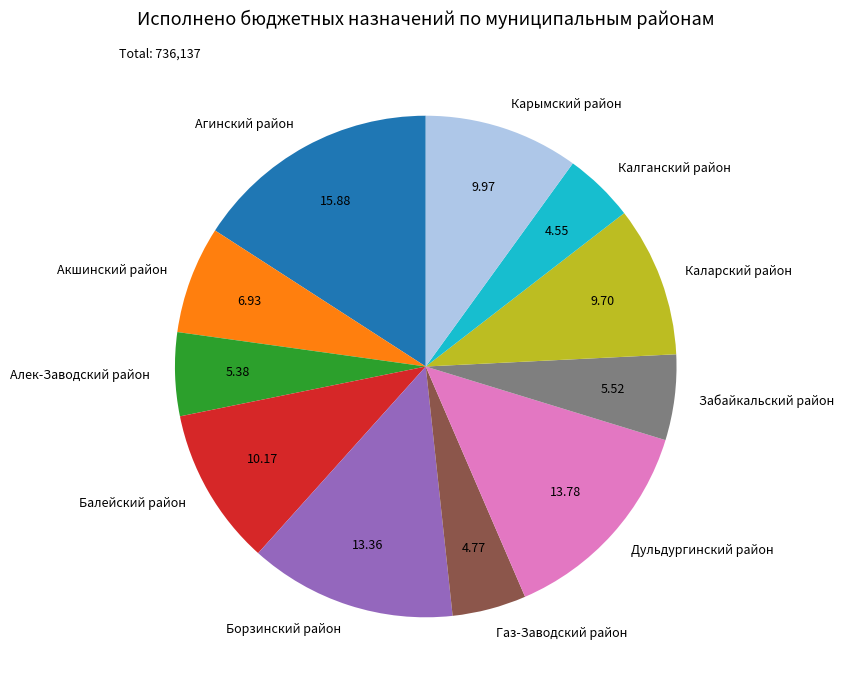

Which has a higher value, Газ-Заводский район or Акшинский район?

Акшинский район